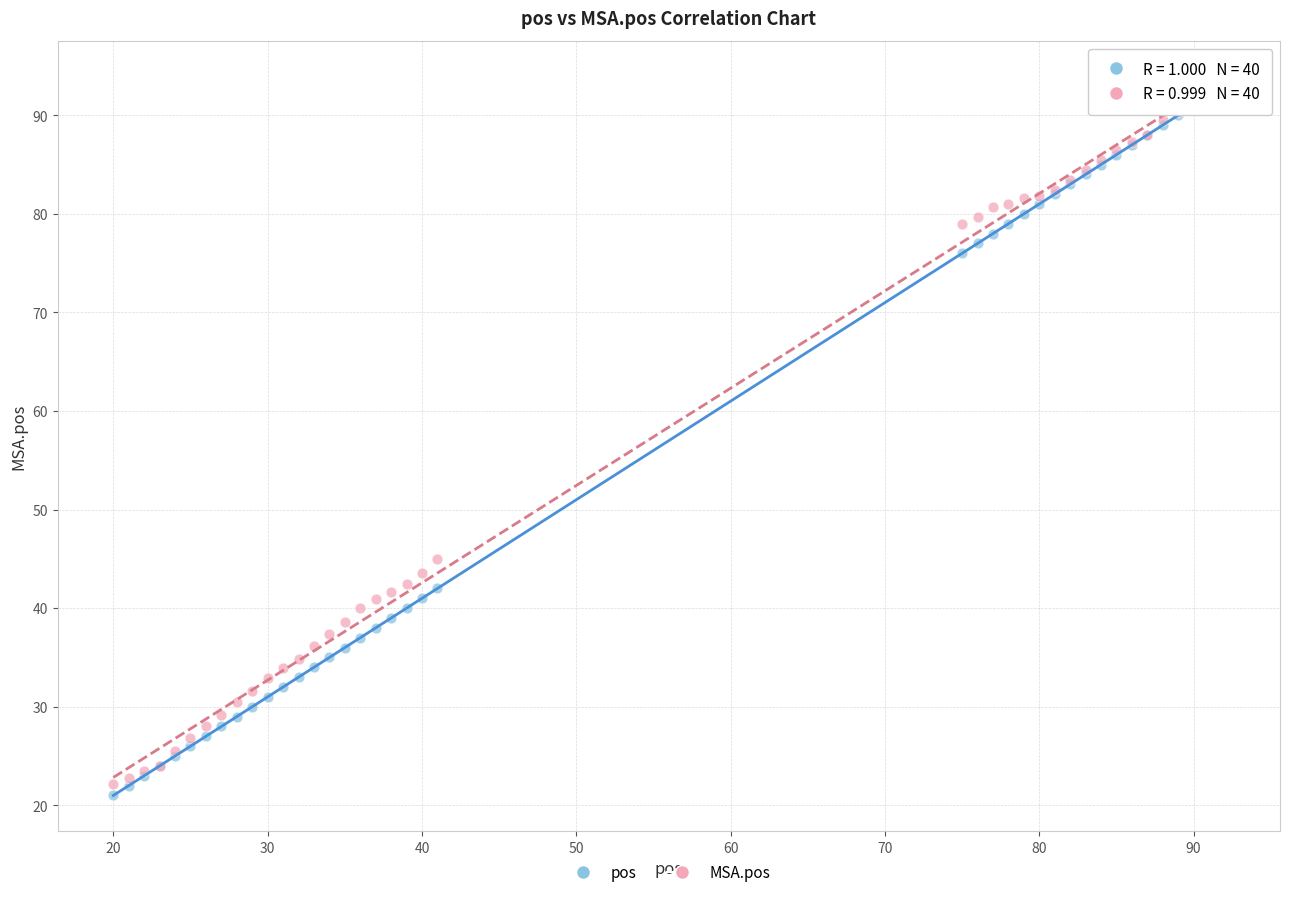

Across all series, what Y value is closest to 57?

44.9